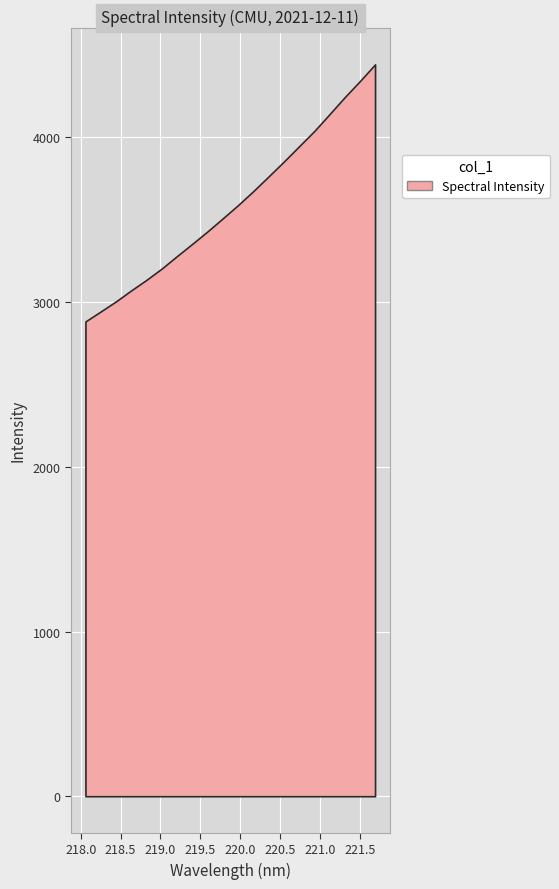

True or false: the data has more than 1 interior local peaks.

False